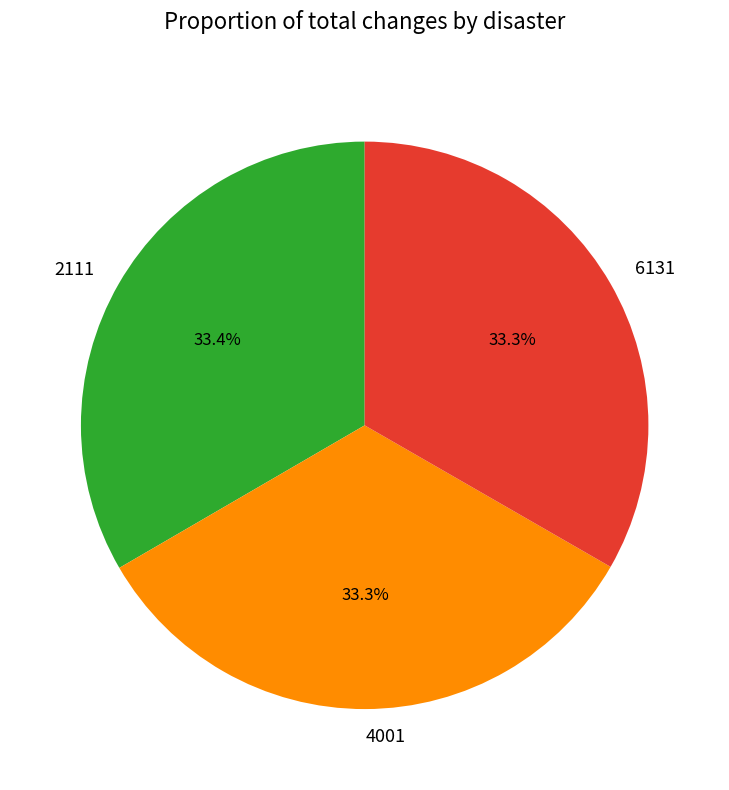

Is there any slice that represents more than half of the pie?

No